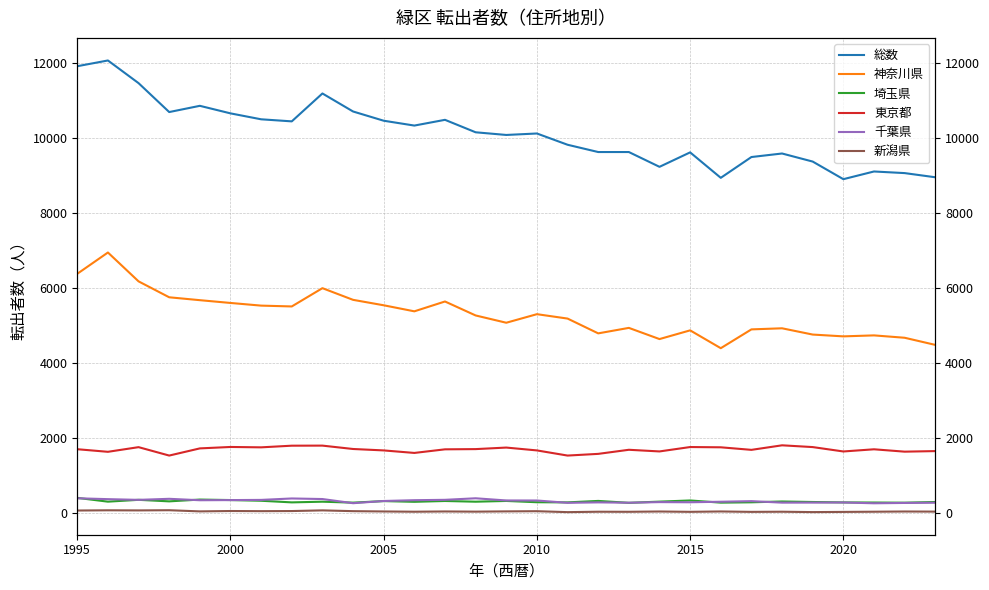

How many lines are shown in the chart?

6